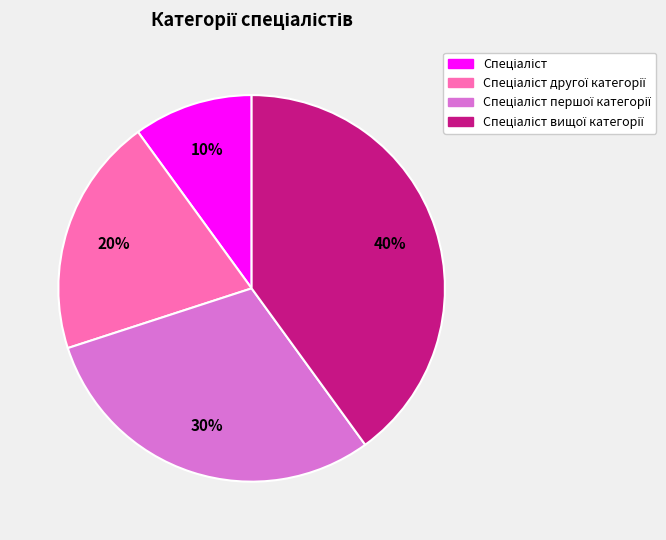

How many segments does this pie chart have?

4